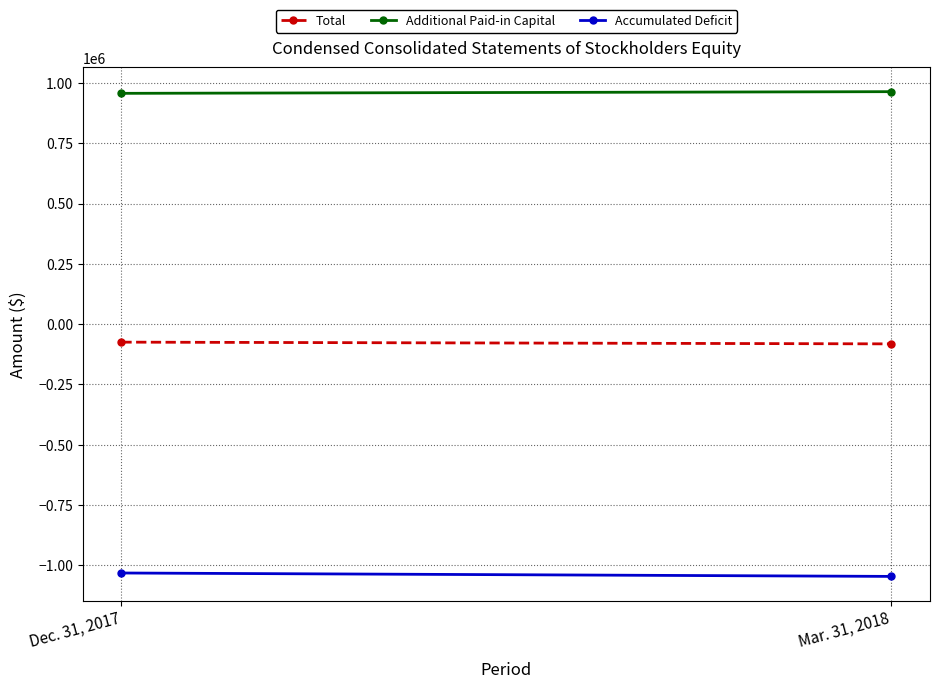

At which category is the sum across all series the highest?

Dec. 31, 2017